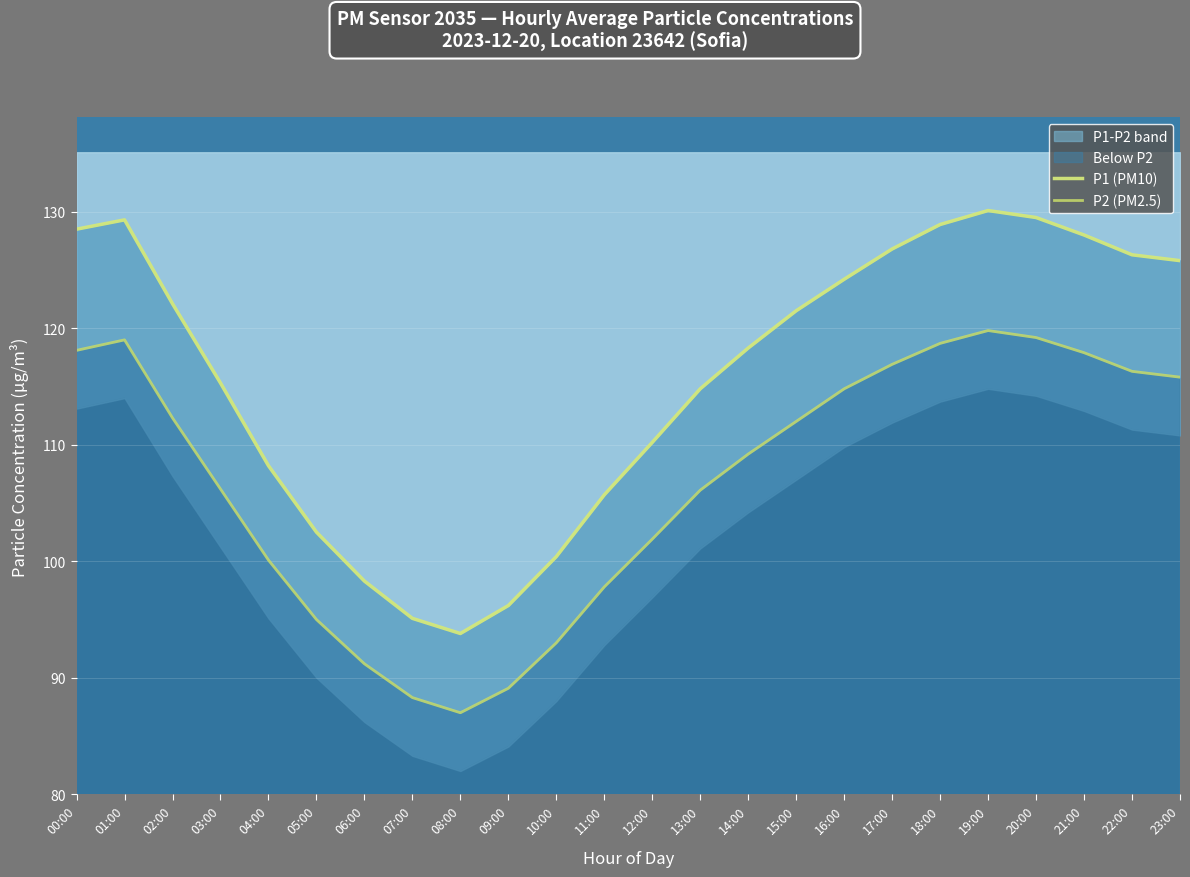

What is the minimum value for P2 (PM2.5)?

87.0